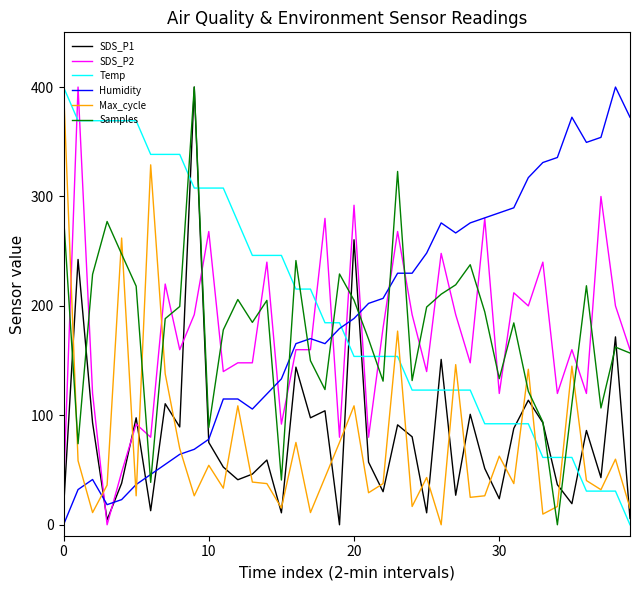

True or false: Max_cycle and SDS_P2 intersect in this chart.

True